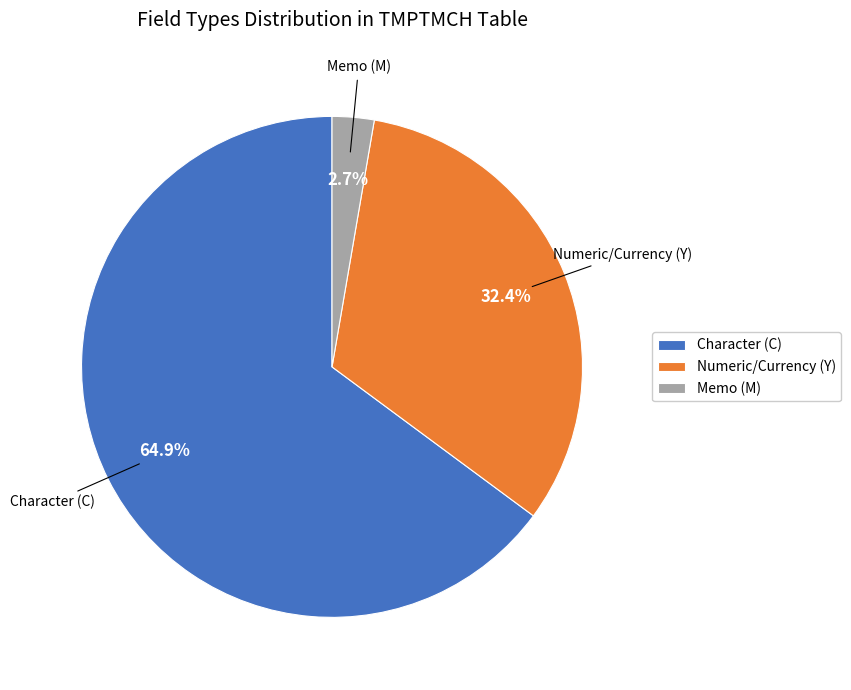

To the nearest percent, what is the average slice percentage?

33%